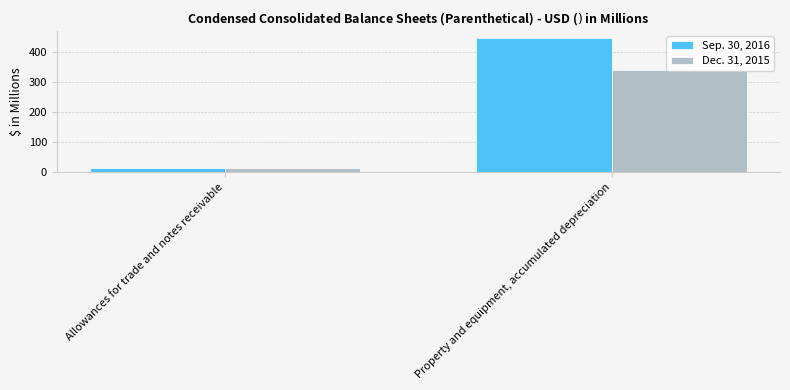

What is the value of the Dec. 31, 2015 bar at the 1st from the left?

14.2